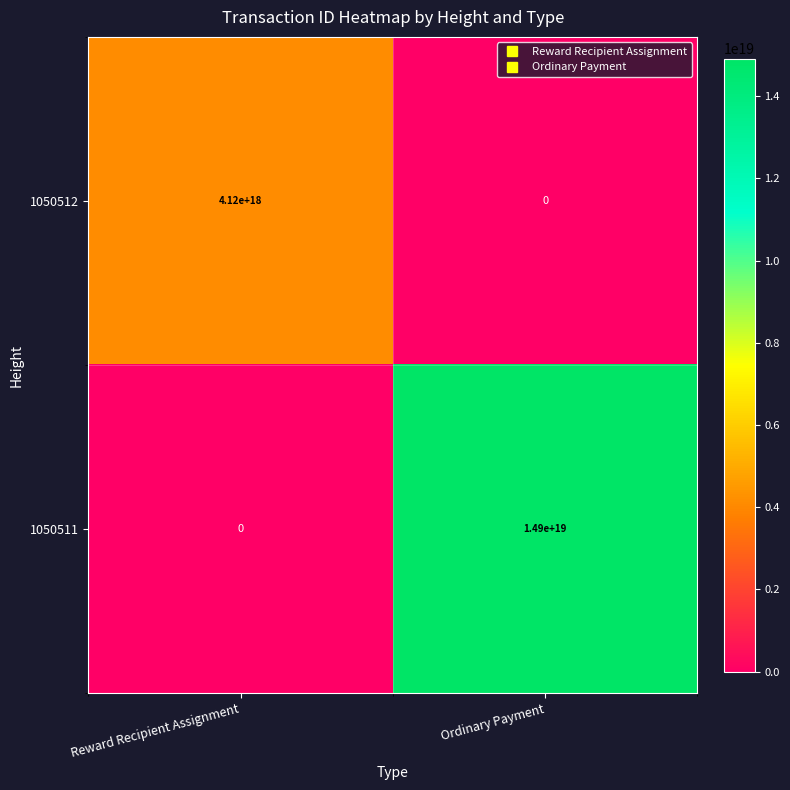

Count the number of data series in this chart.

2